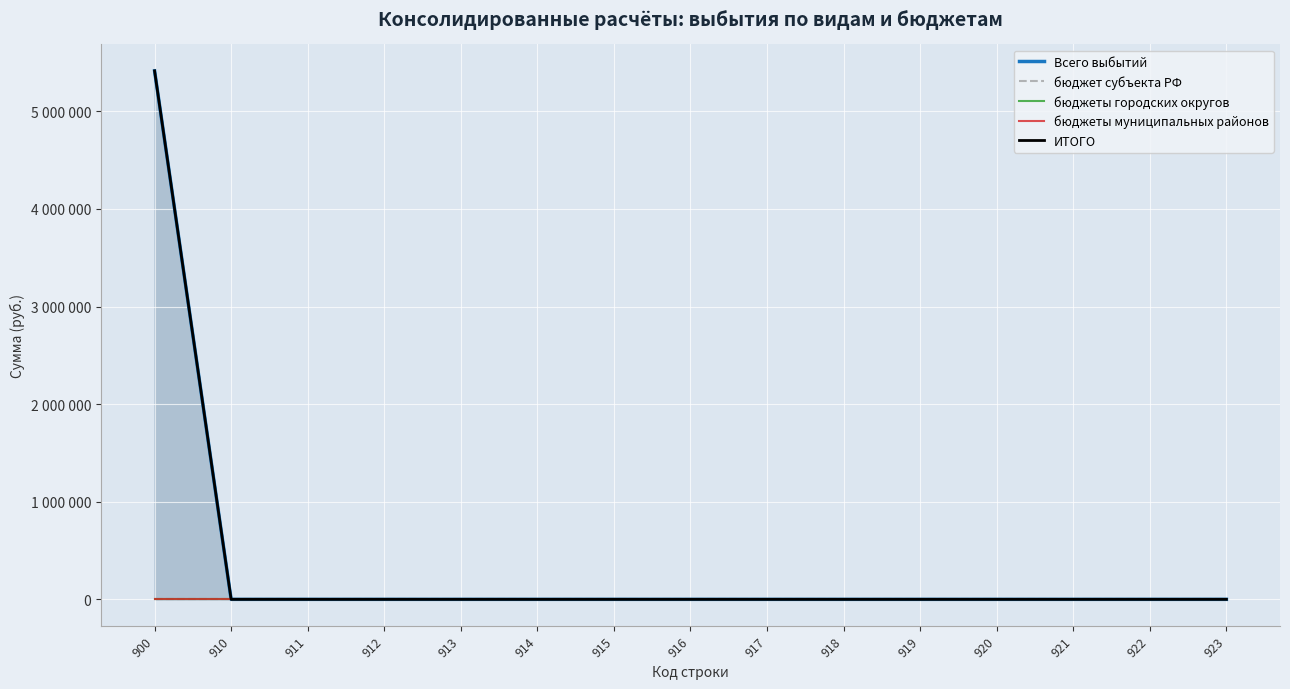

At which label is бюджеты городских округов closest to 0?

900